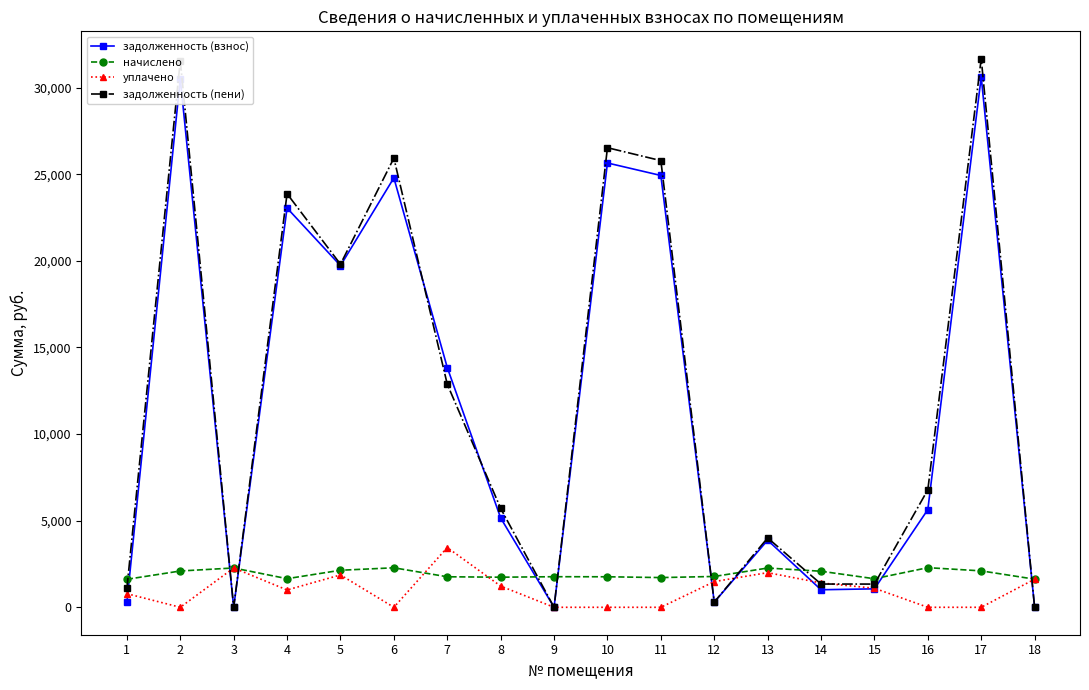

Is the value of задолженность (взнос) at 18 greater than the value of задолженность (пени) at 5?

No